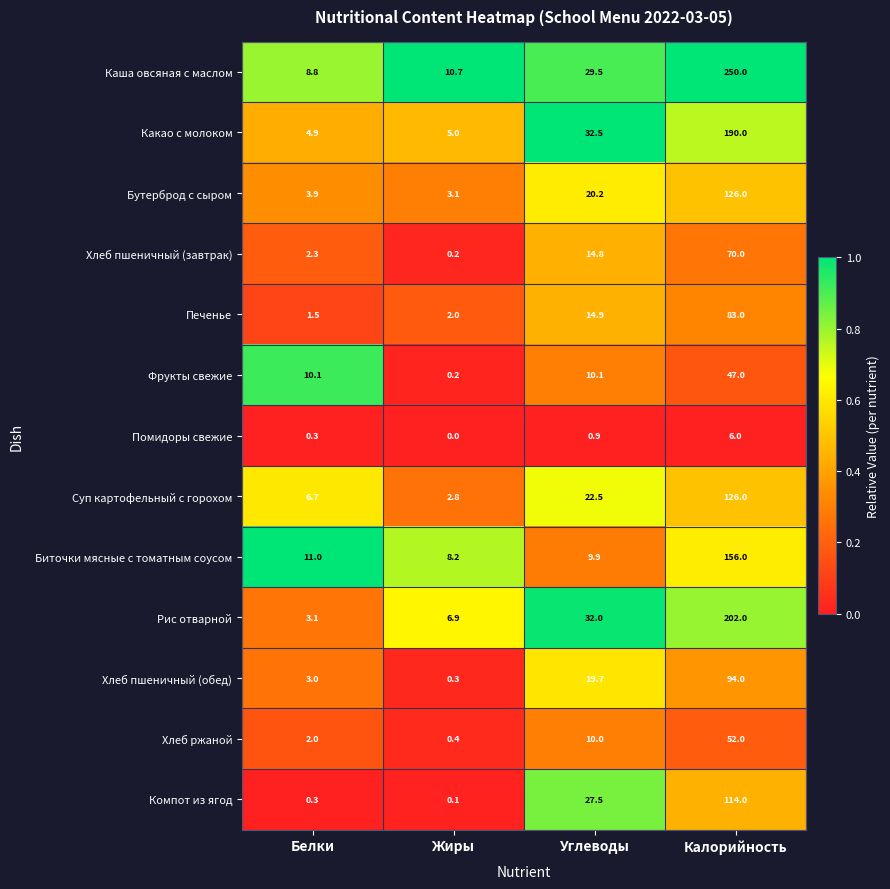

Which series has the largest total across all categories?

Каша овсяная с маслом